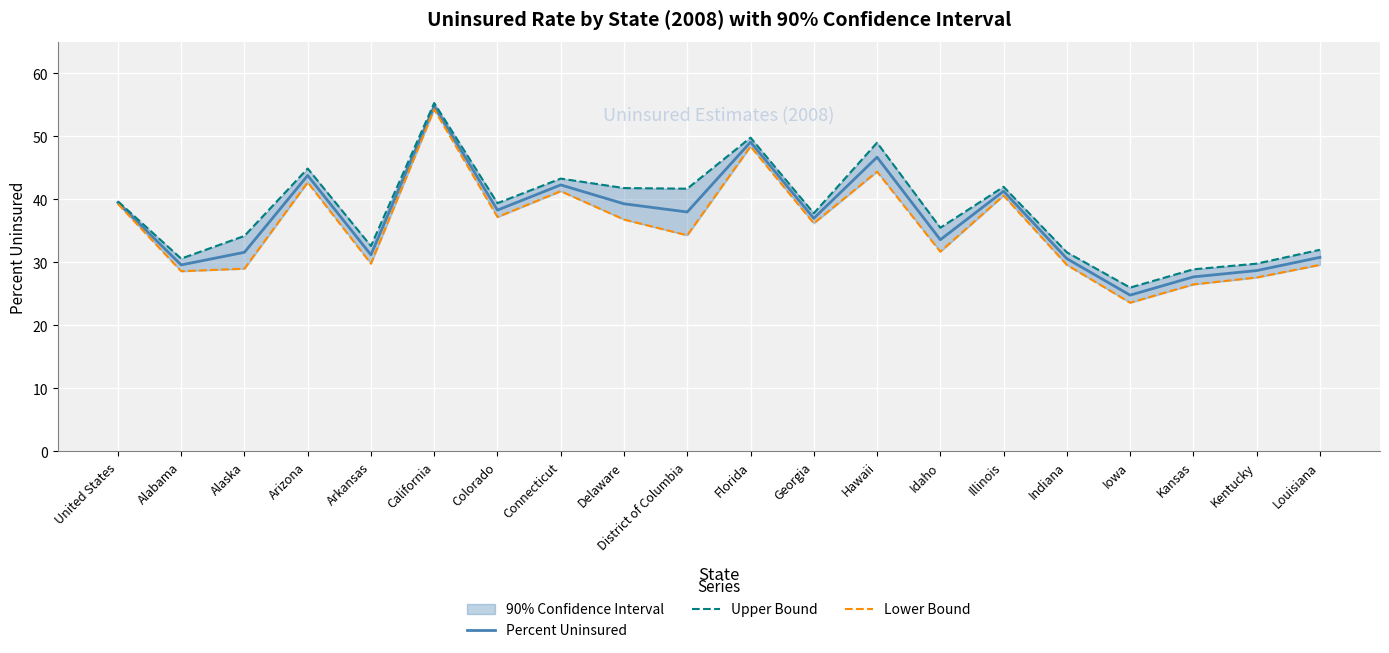

Rank the series by their maximum value, from lowest to highest.

Lower Bound, Percent Uninsured, Upper Bound